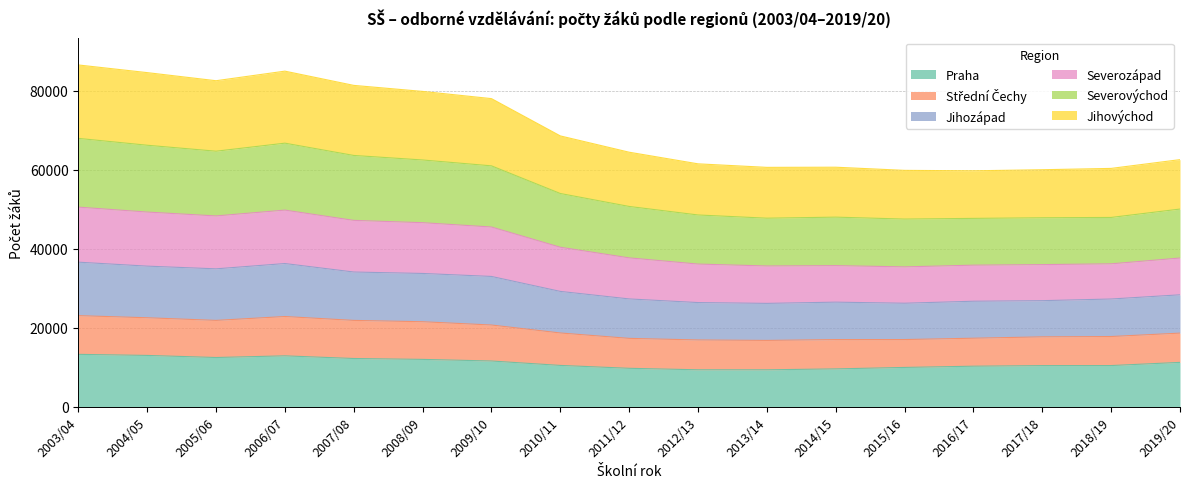

How many lines are shown in the chart?

6